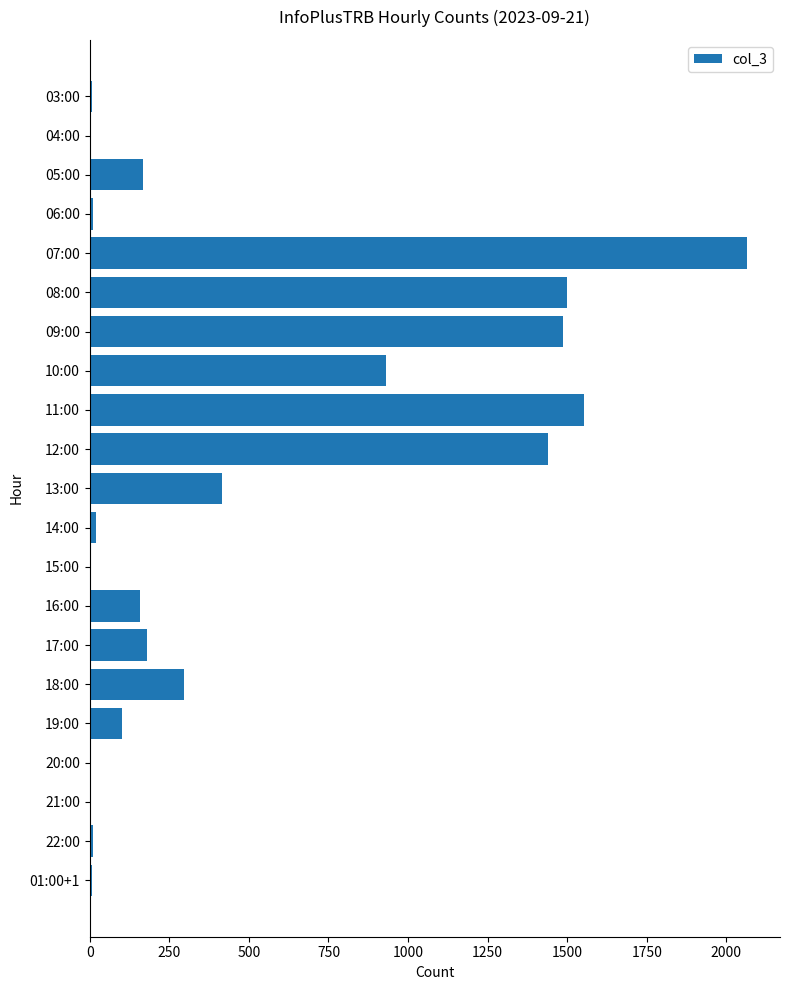

The value at 13:00 is 624. True or false?

False